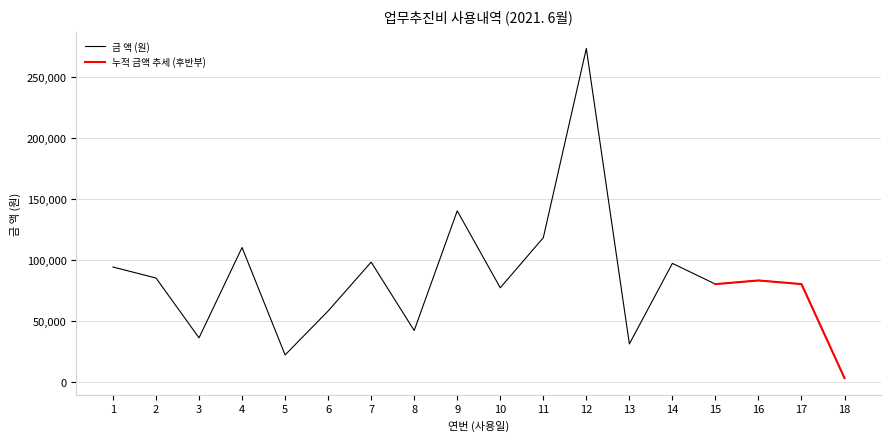

What is the maximum value for 금 액 (원)?

273000